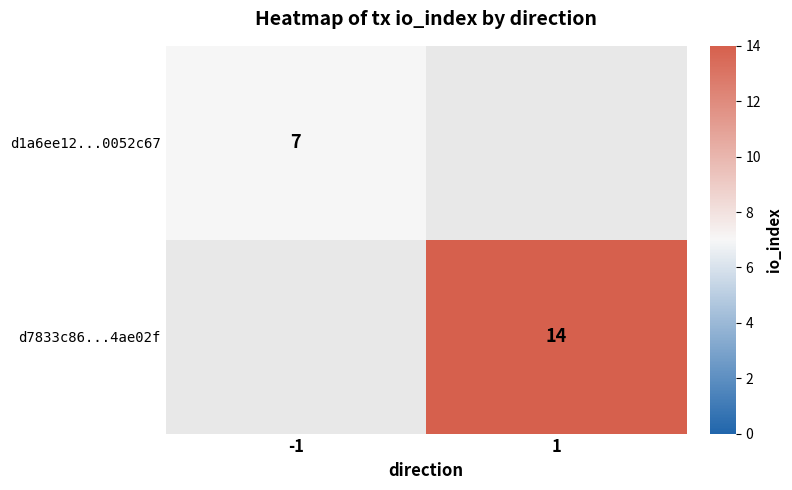

True or false: d1a6ee12...0052c67 has a value of 7 at -1.

True